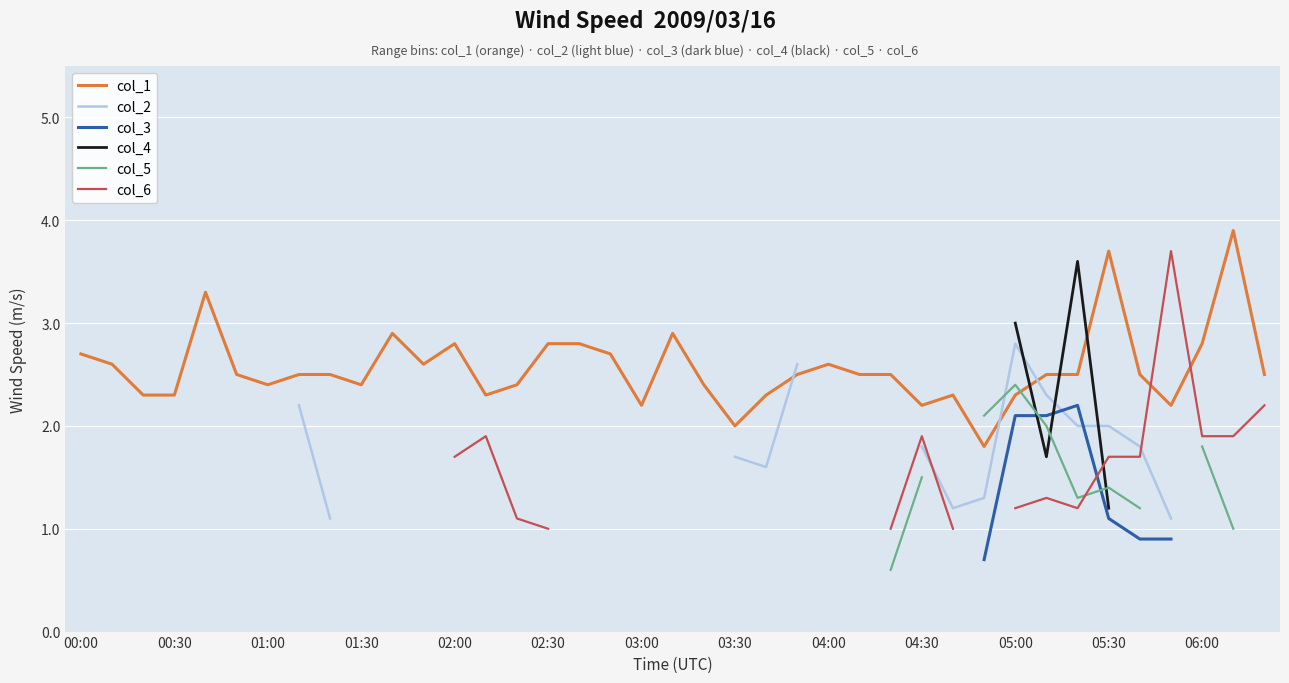

How many interior local peaks does the col_2 series have?

1